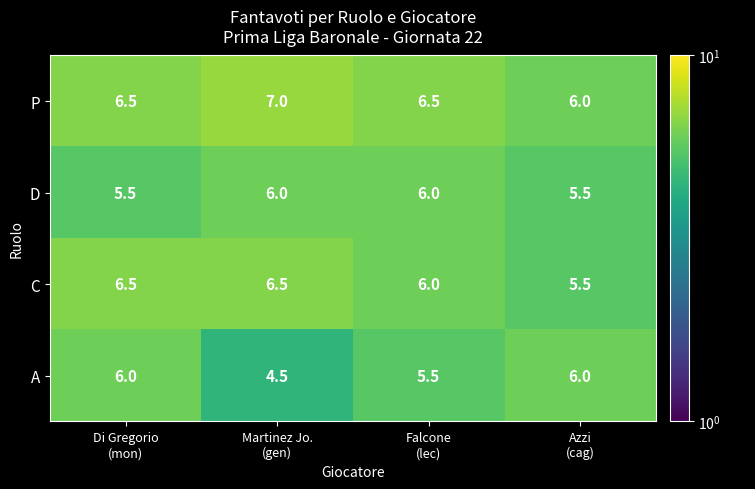

What is the spread (max minus min) of values at Falcone
(lec)?

1.0